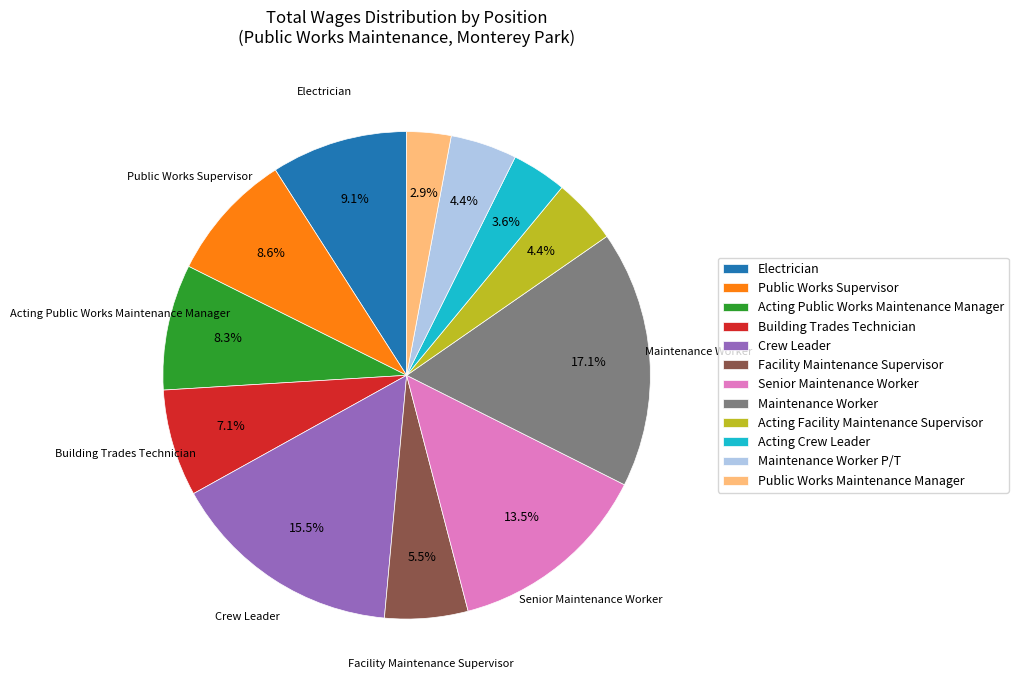

Which category has the biggest portion of the pie?

Maintenance Worker